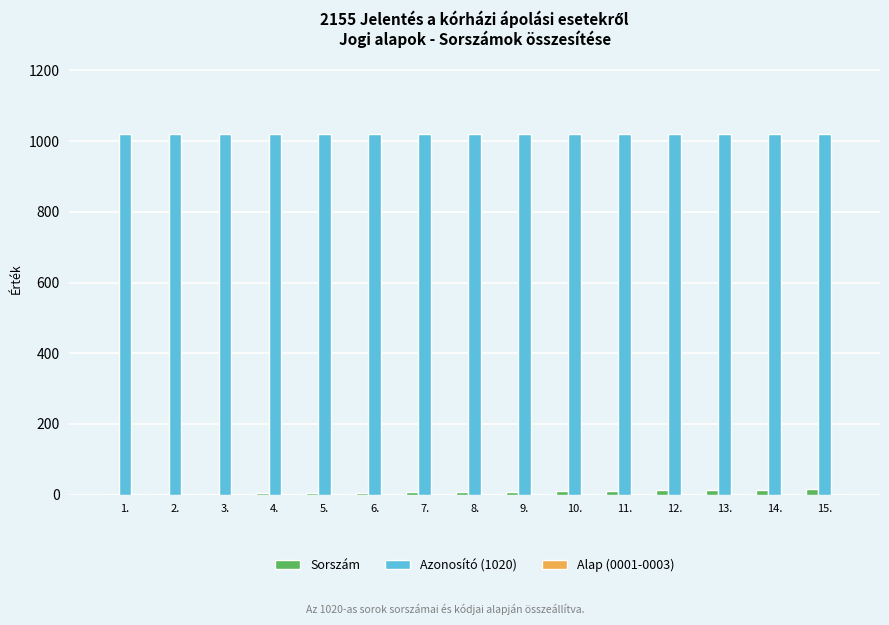

The value of Azonosító (1020) at 12. is 1547. True or false?

False